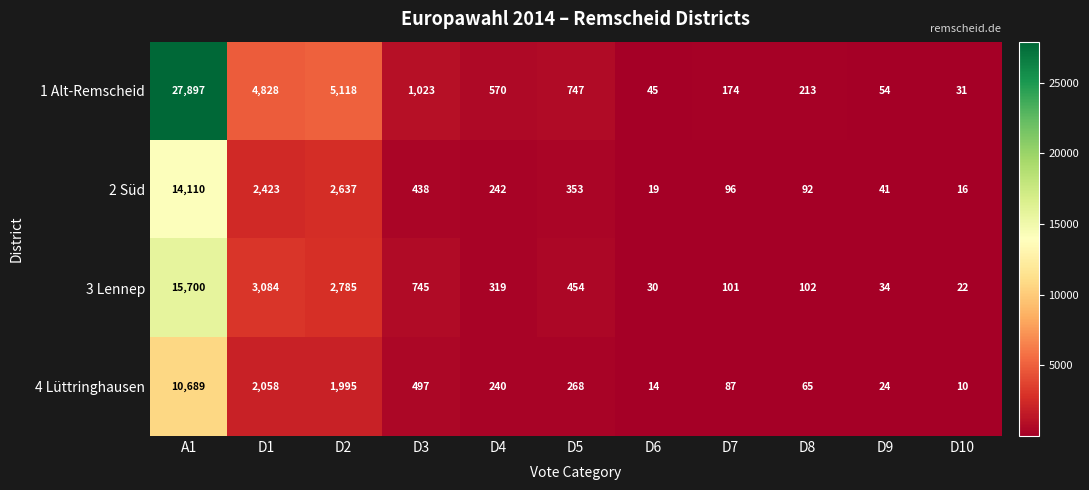

What is the difference between the highest and lowest values at D7?

87